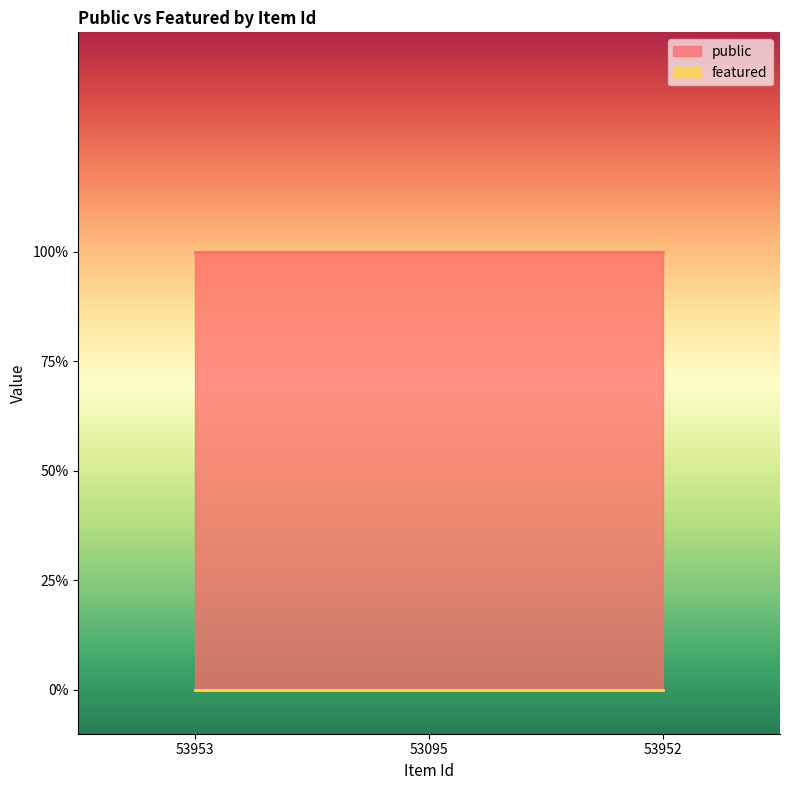

What is the average value of the public series?

1